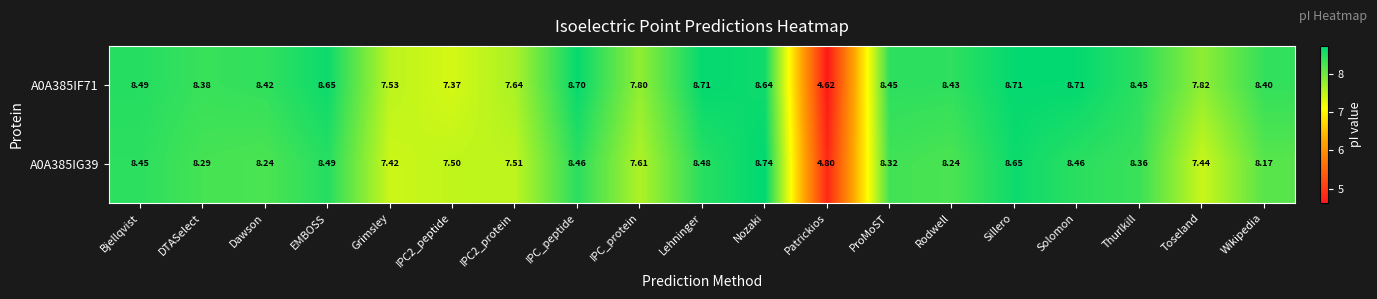

What is the total value across all series at Patrickios?

9.4